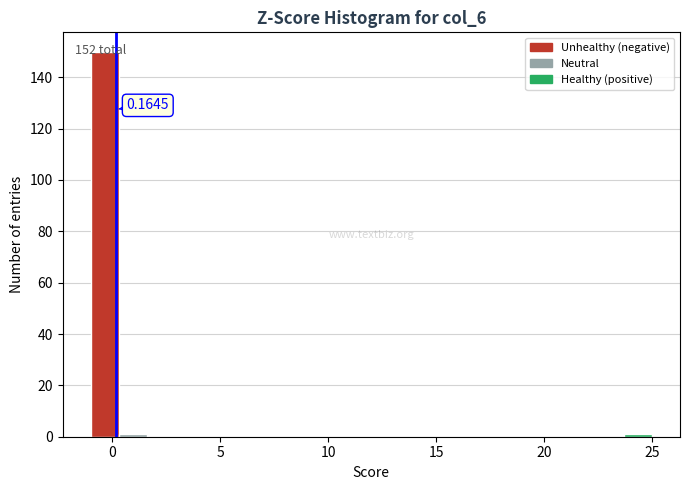

Around what value on the x-axis is the tallest bar? Give the approximate position of its centre, as read against the axis.

-0.5